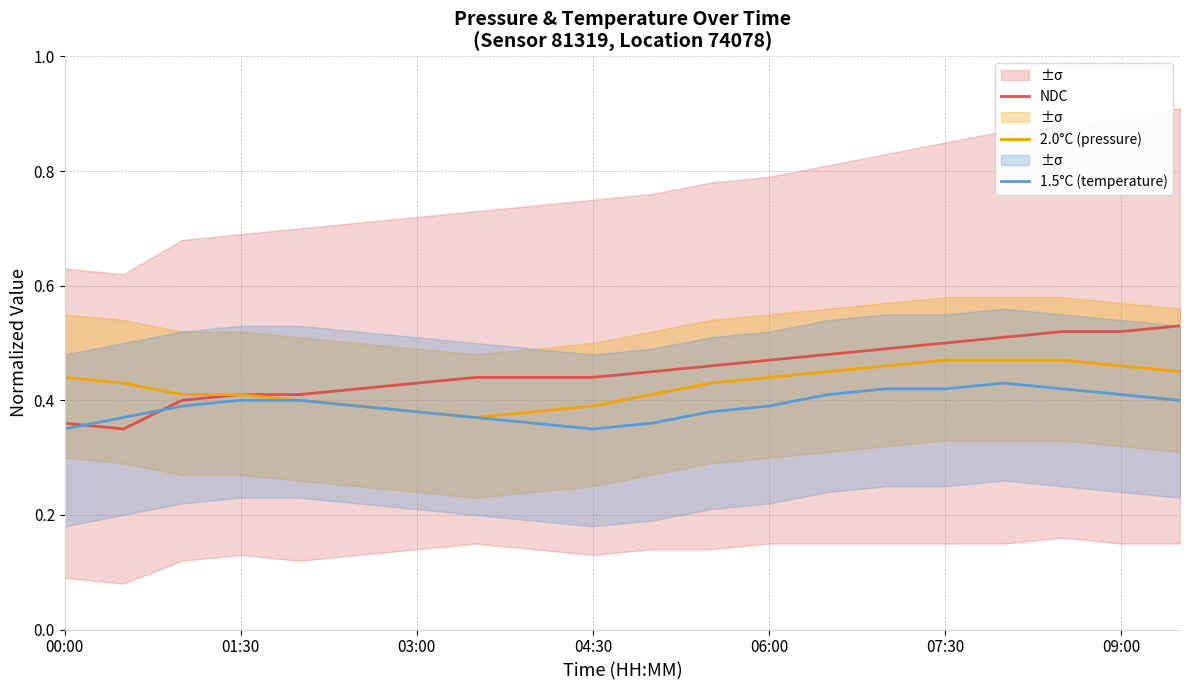

The value of 1.5°C (temperature) at 07:30 is 0.6. True or false?

False